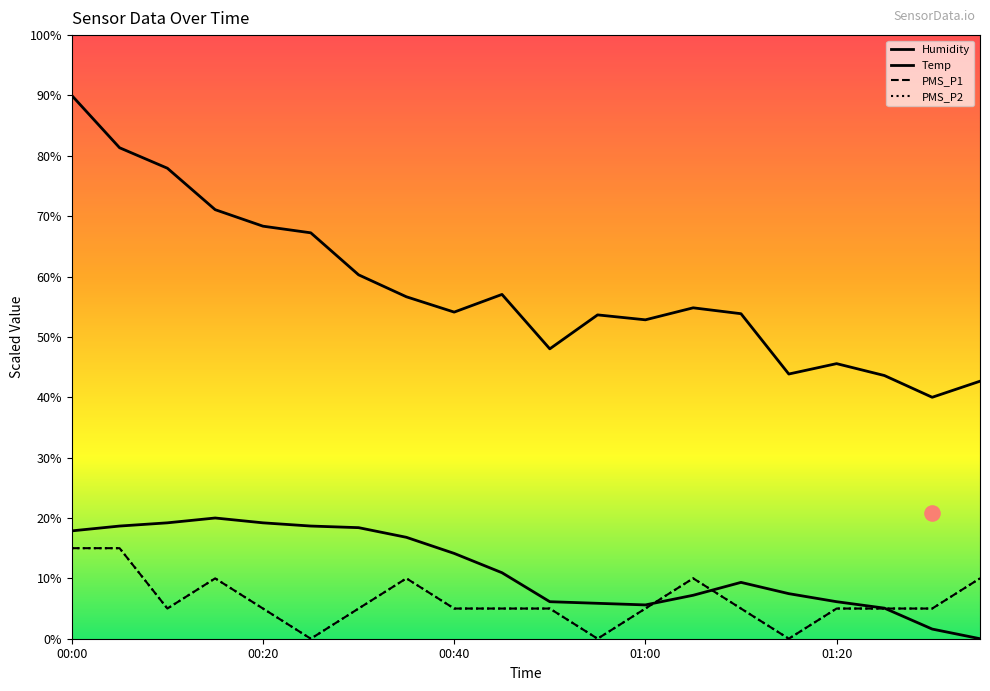

What is the total value across all series at 00:35?

93.4